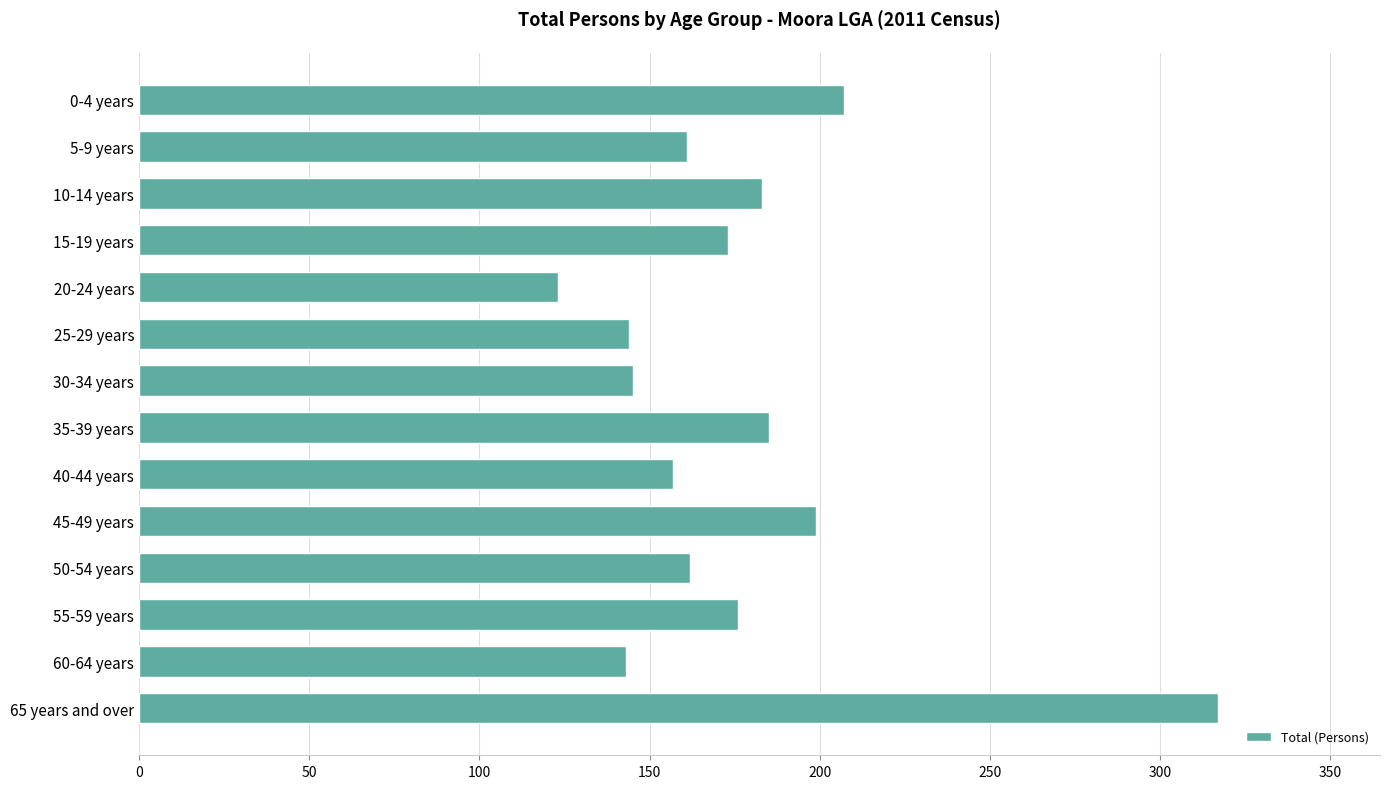

What is the change in value from 30-34 years to 35-39 years?

+40